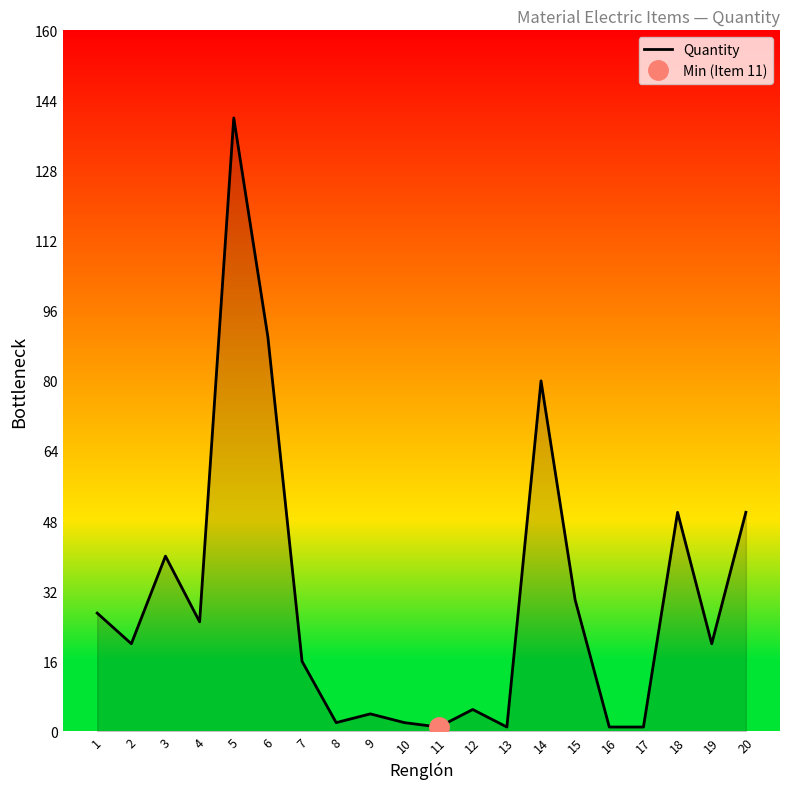

List the labels in order of value, smallest first.

11, 13, 16, 17, 8, 10, 9, 12, 7, 2, 19, 4, 1, 15, 3, 18, 20, 14, 6, 5